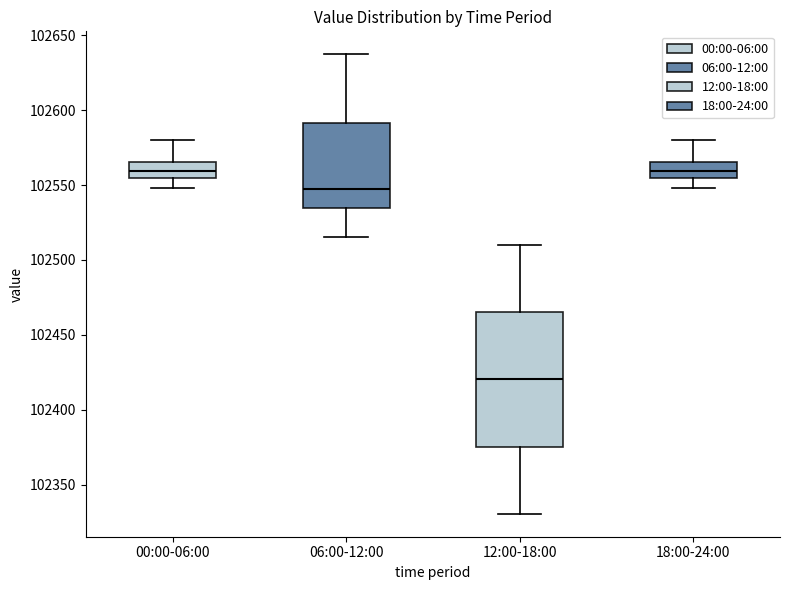

Comparing the boxes themselves (not the whiskers), which one is the tallest?

12:00-18:00